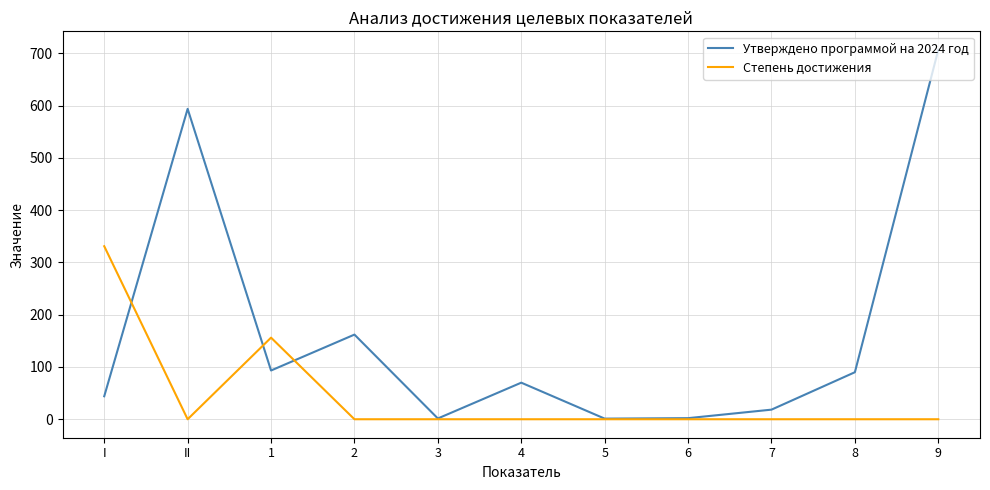

What is the sum of all Степень достижения values?

487.3